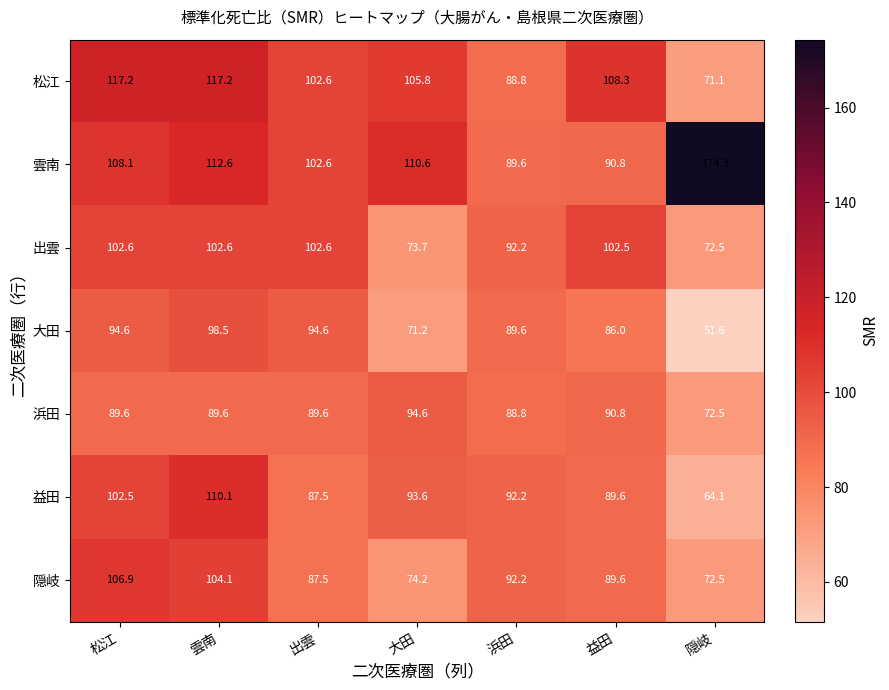

Which series has the largest range (max minus min)?

雲南